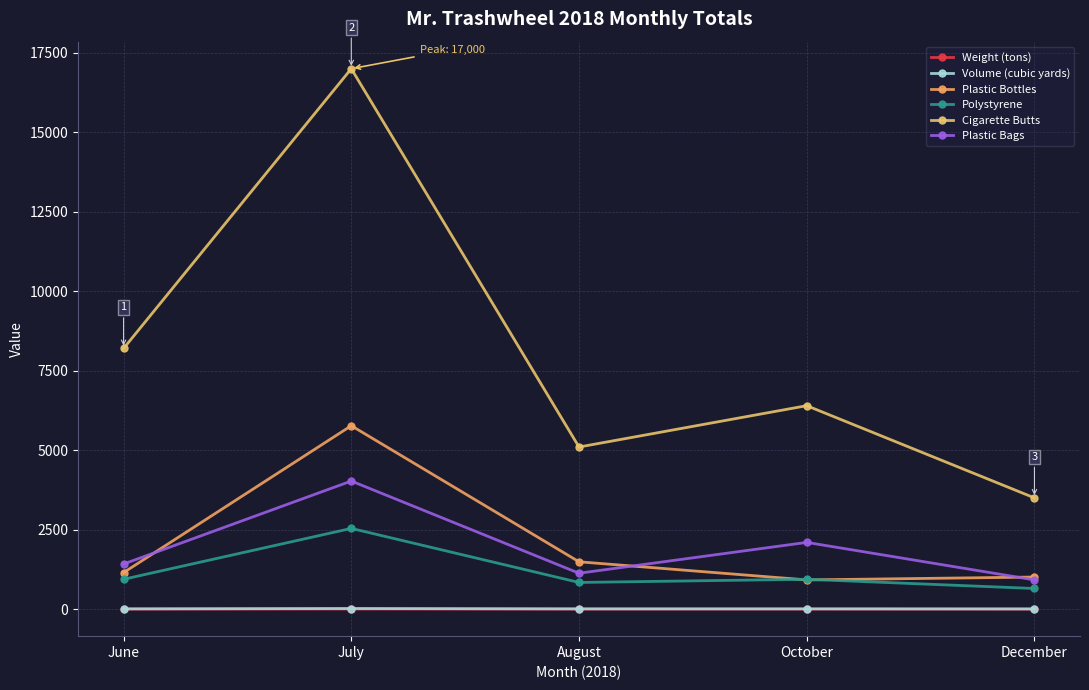

At which label does Weight (tons) first exceed 1?

July